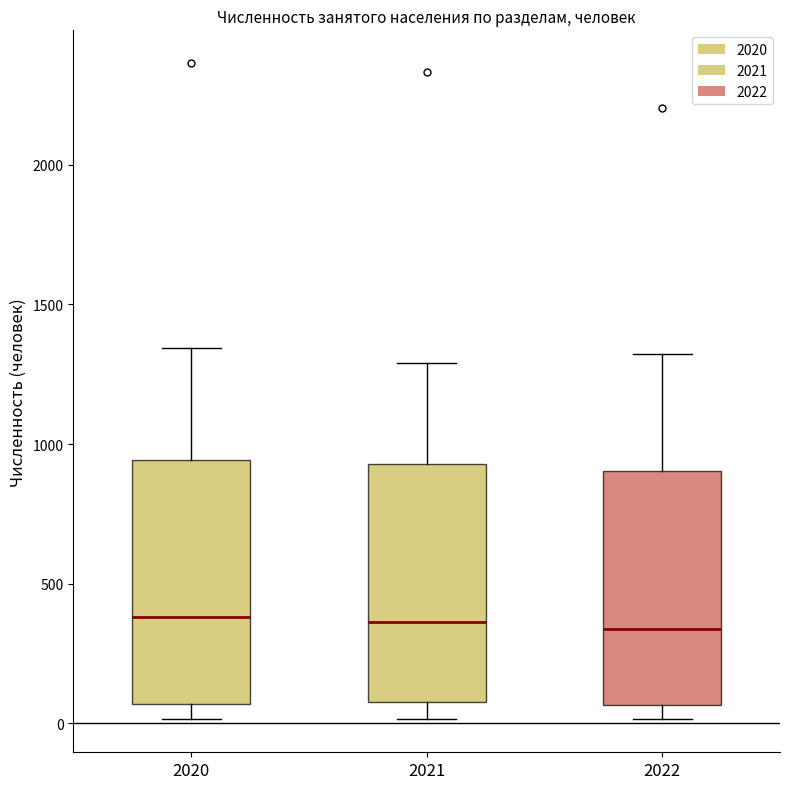

Reading left to right, transcribe this box plot: for each box, give where its median line is, the range the box spans, and where its two whiskers end, as read against the y-axis. The values are not printed on the chart, so give them approximately, as read against the axis.

2020: median 400, box 50 to 950, whiskers 0 to 1350
2021: median 350, box 100 to 950, whiskers 0 to 1300
2022: median 350, box 50 to 900, whiskers 0 to 1300